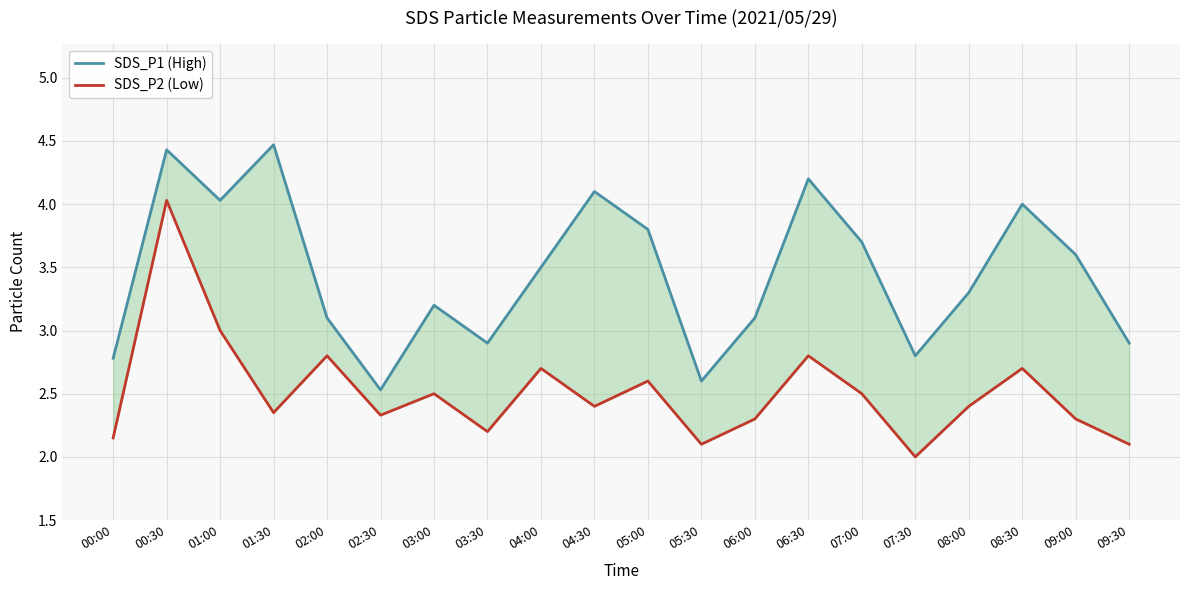

Reading left to right, list all the values displayed in this chart.

SDS_P1 (High): 2.8	4.4	4.0	4.5	3.1	2.5	3.2	2.9	3.5	4.1	3.8	2.6	3.1	4.2	3.7	2.8	3.3	4.0	3.6	2.9
SDS_P2 (Low): 2.1	4.0	3.0	2.4	2.8	2.3	2.5	2.2	2.7	2.4	2.6	2.1	2.3	2.8	2.5	2.0	2.4	2.7	2.3	2.1